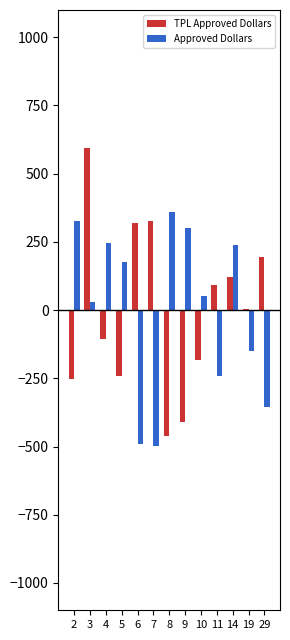

What is the maximum value shown in the chart?

593.4